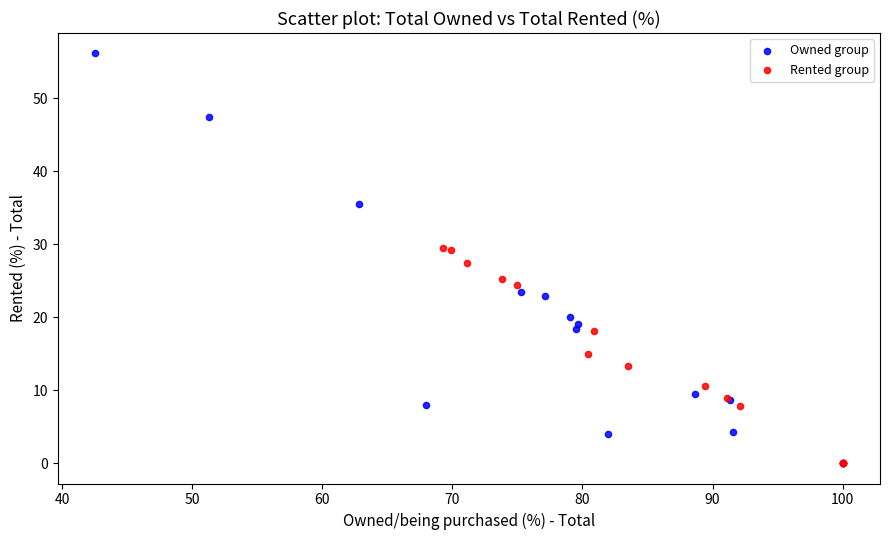

Which series contains the highest Y value?

Owned group